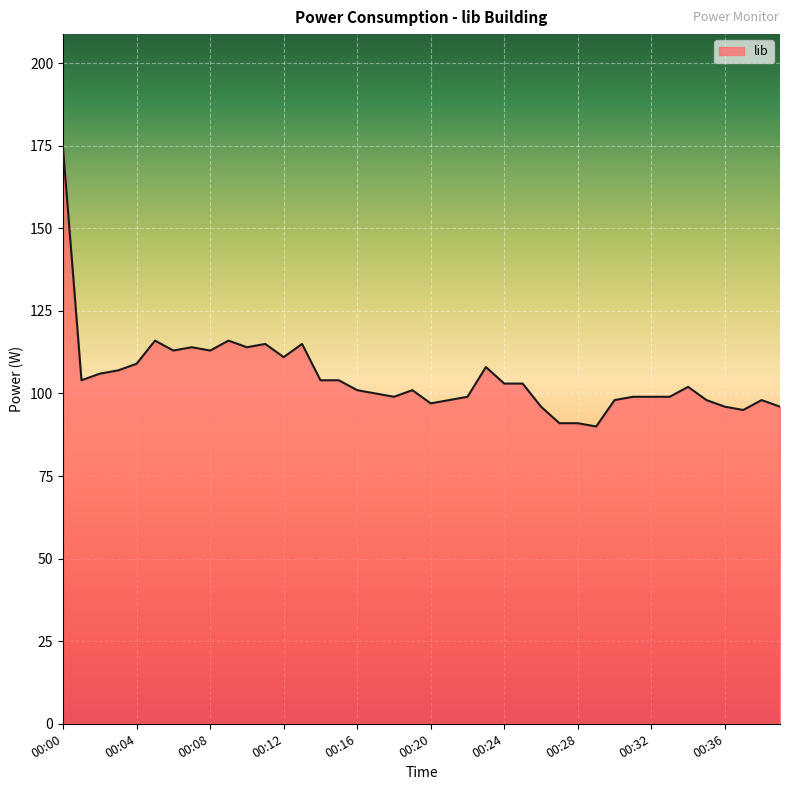

What is the maximum value shown in the chart?

174